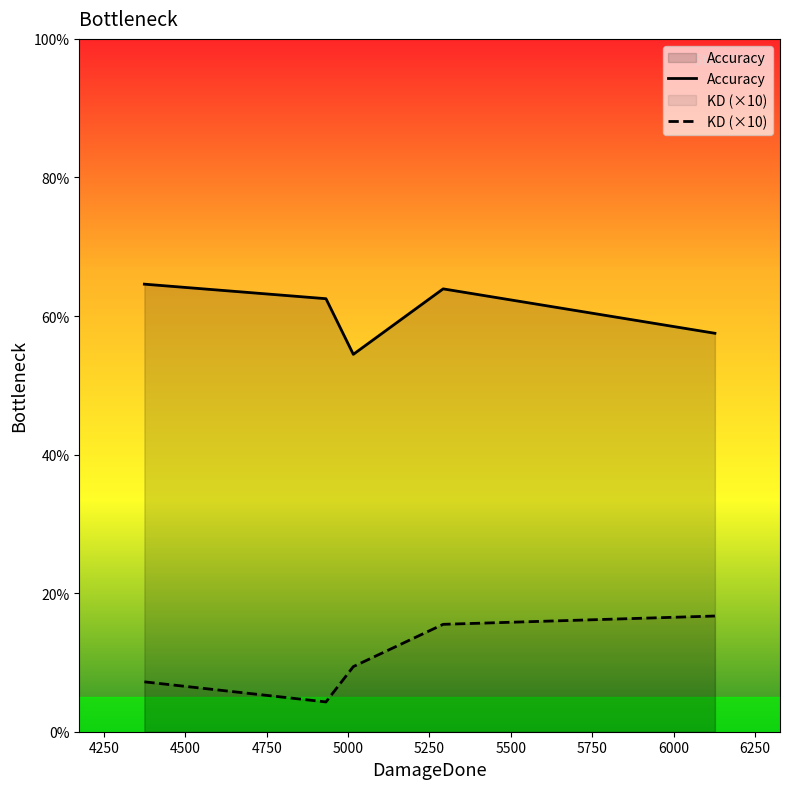

Rank the series by their average value, from lowest to highest.

KD (×10), Accuracy